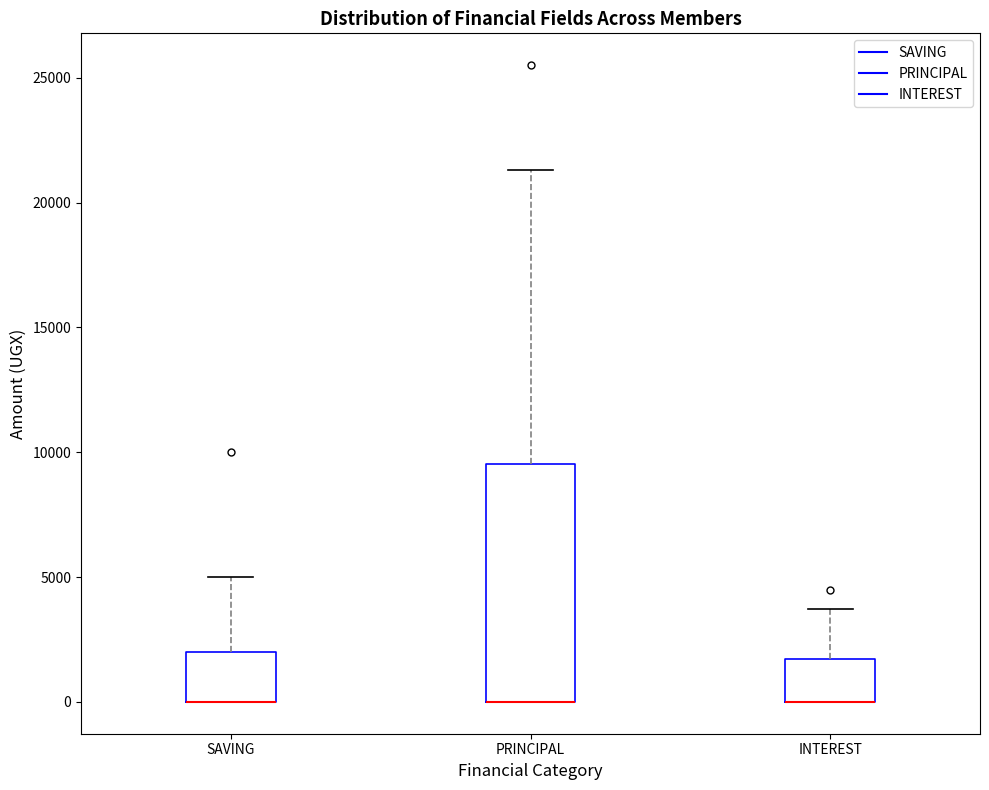

Which box is the tallest, from its lower edge to its upper edge?

PRINCIPAL